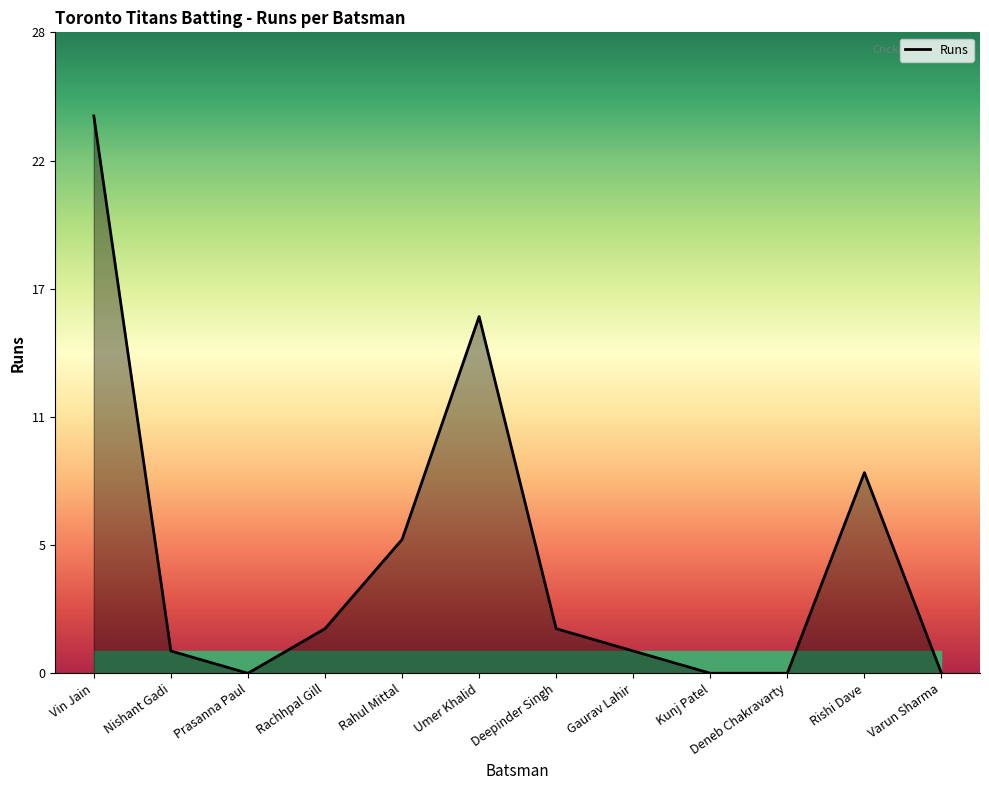

Does the chart have visible grid lines?

No